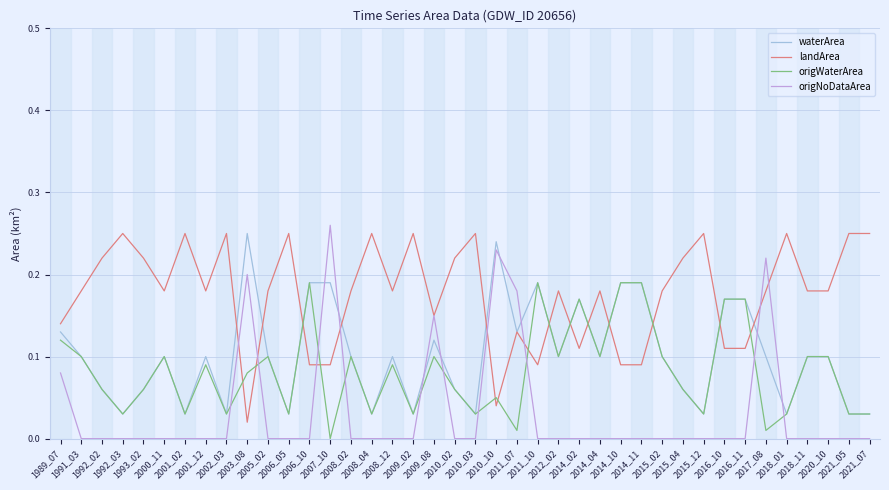

What are all the series names shown in the legend?

waterArea, landArea, origWaterArea, origNoDataArea